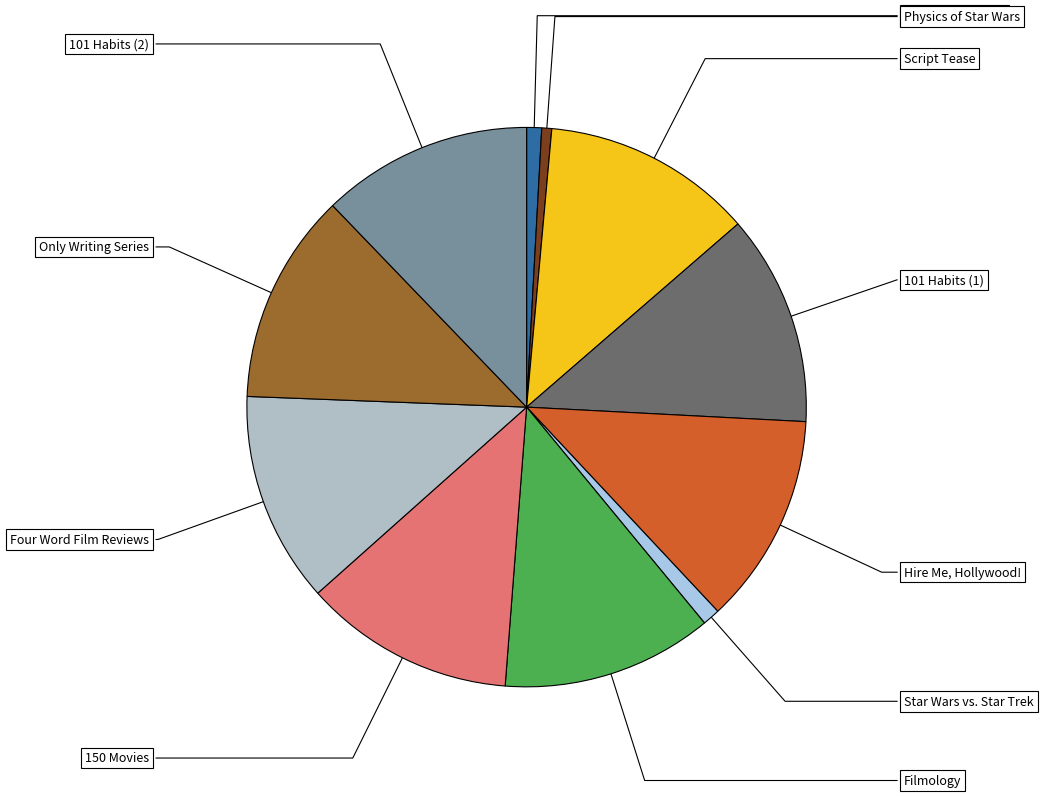

Rank the categories by value from lowest to highest.

Physics of Star Wars, Science of Marvel, Star Wars vs. Star Trek, Four Word Film Reviews, 150 Movies You Should Die Before You See, Hire Me, Hollywood!, 101 Habits of Highly Successful Screenwriters, Only Writing Series You'll Ever Need, Filmology, 101 Habits Of Highly Successful Screenwriters (2), Script Tease